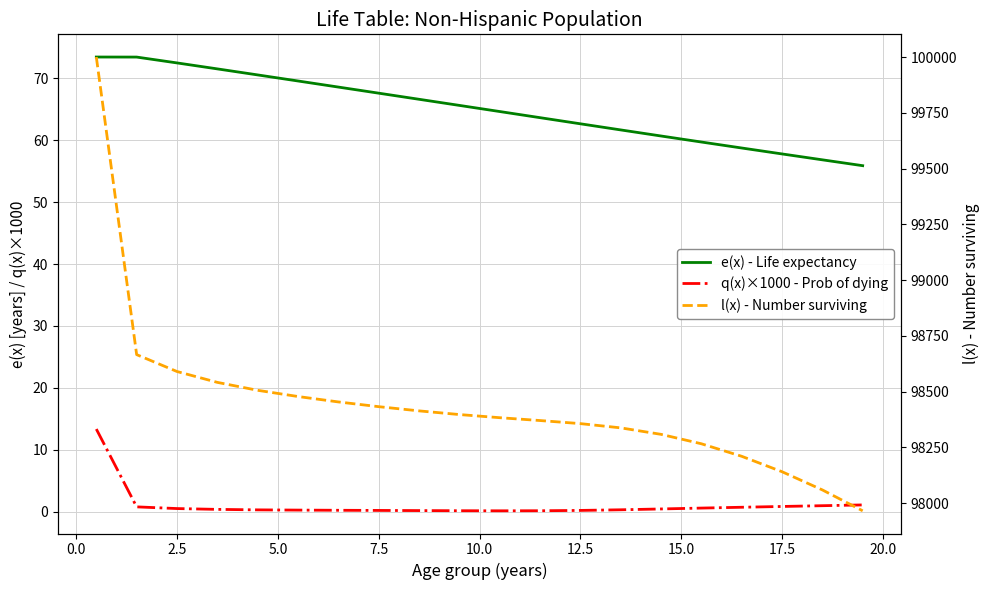

True or false: l(x) - Number surviving and e(x) - Life expectancy cross at least once.

False